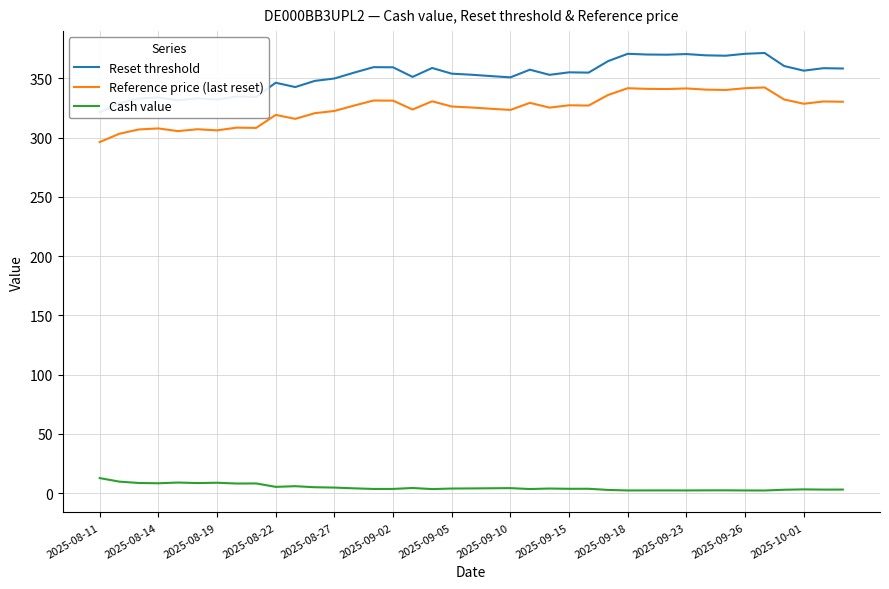

Which category has the lowest value in the Reset threshold series?

2025-08-11